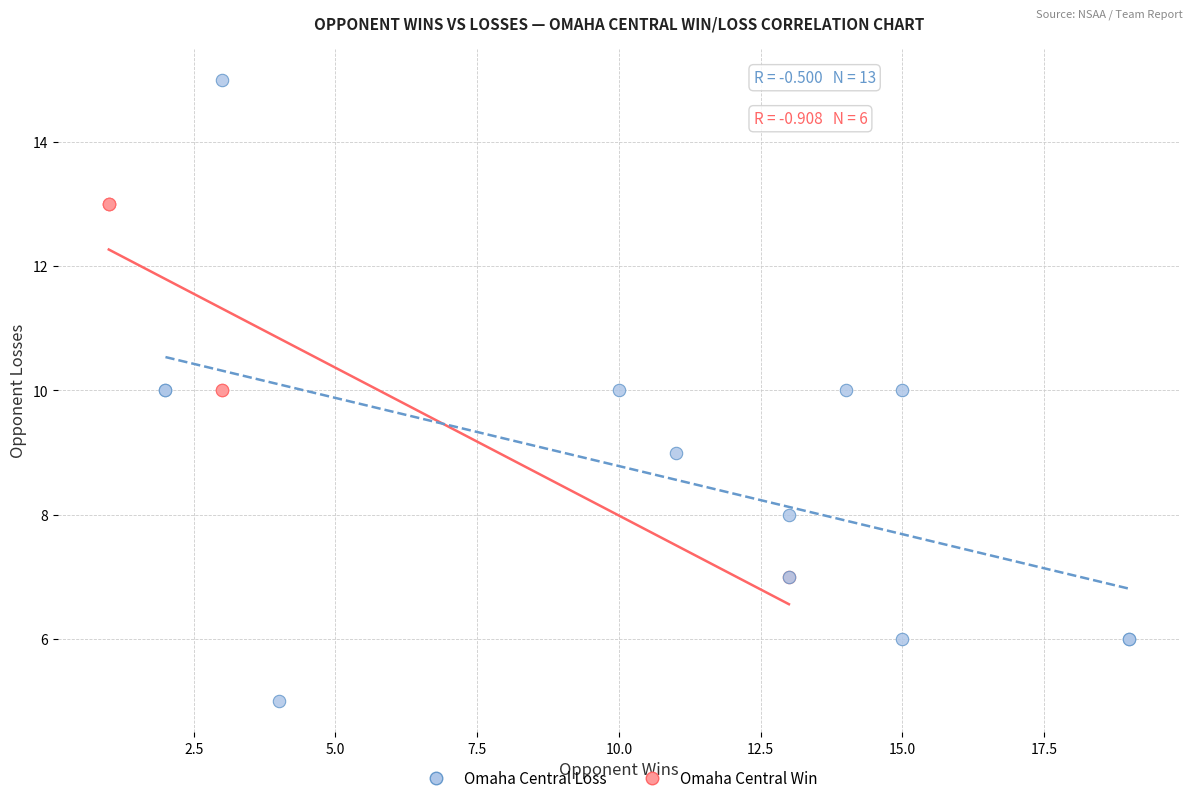

Which series has the widest spread of Y values?

Omaha Central Loss